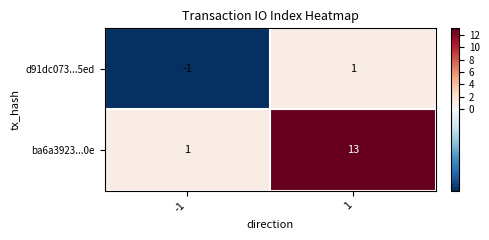

What is the difference between the highest and lowest values at -1?

2